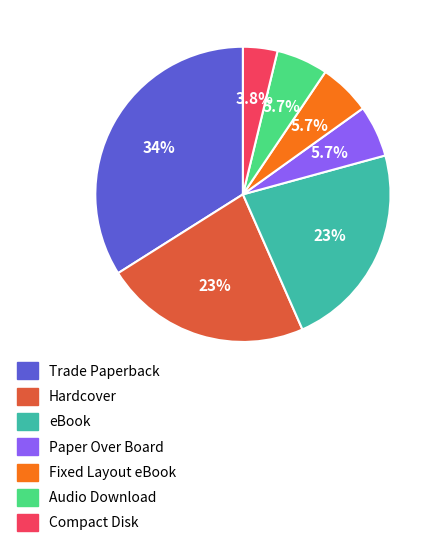

To the nearest percent, what is the average slice percentage?

14%